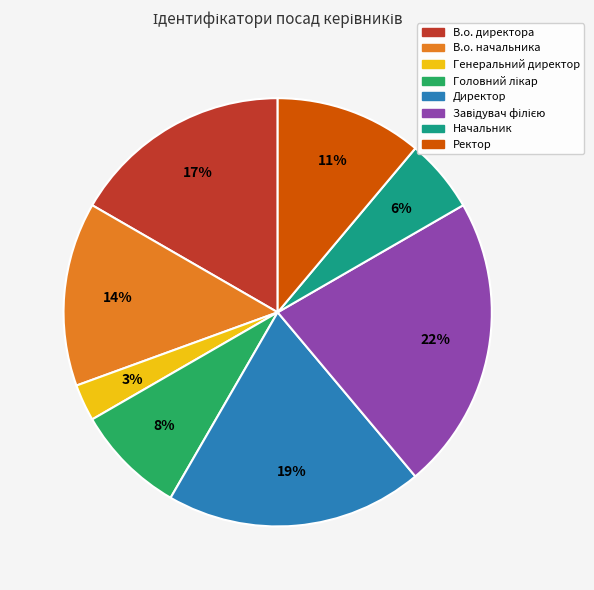

The Директор slice represents 12% of the pie. True or false?

False